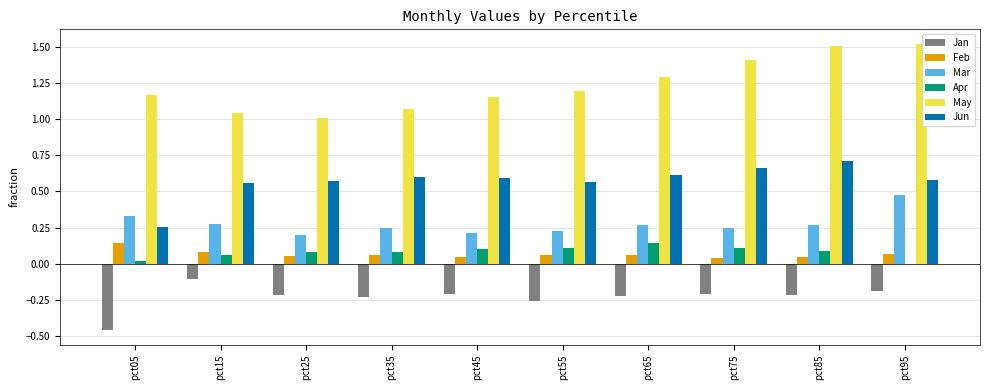

What is the sum of the Jan values at pct85 and pct45?

-0.4